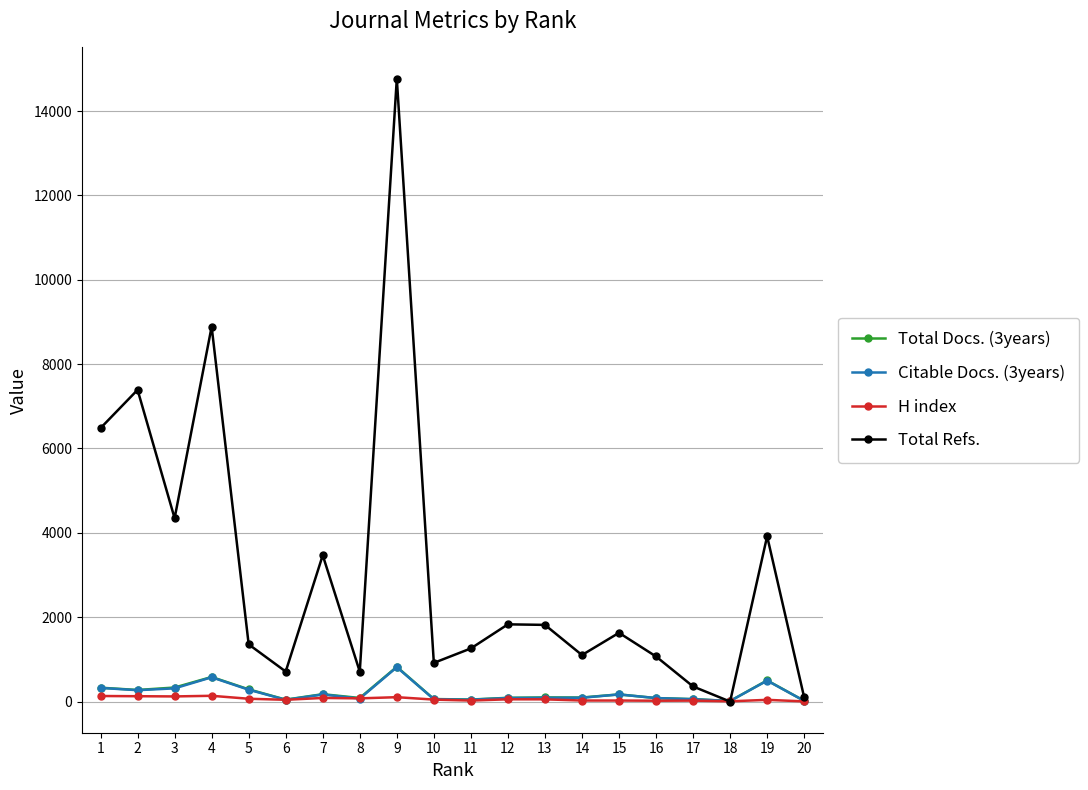

True or false: Total Refs. has more than 1 points higher than both neighbors.

True